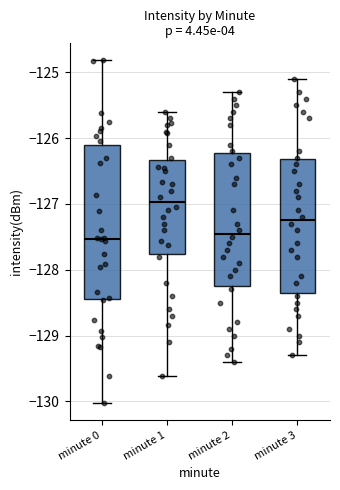

Reading left to right, transcribe this box plot: for each box, give where its median line is, the range the box spans, and where its two whiskers end, as read against the y-axis. The values are not printed on the chart, so give them approximately, as read against the axis.

minute 0: median -127.5, box -128.5 to -126.1, whiskers -130.0 to -124.8
minute 1: median -127.0, box -127.8 to -126.3, whiskers -129.6 to -125.6
minute 2: median -127.4, box -128.2 to -126.2, whiskers -129.4 to -125.3
minute 3: median -127.2, box -128.3 to -126.3, whiskers -129.3 to -125.1